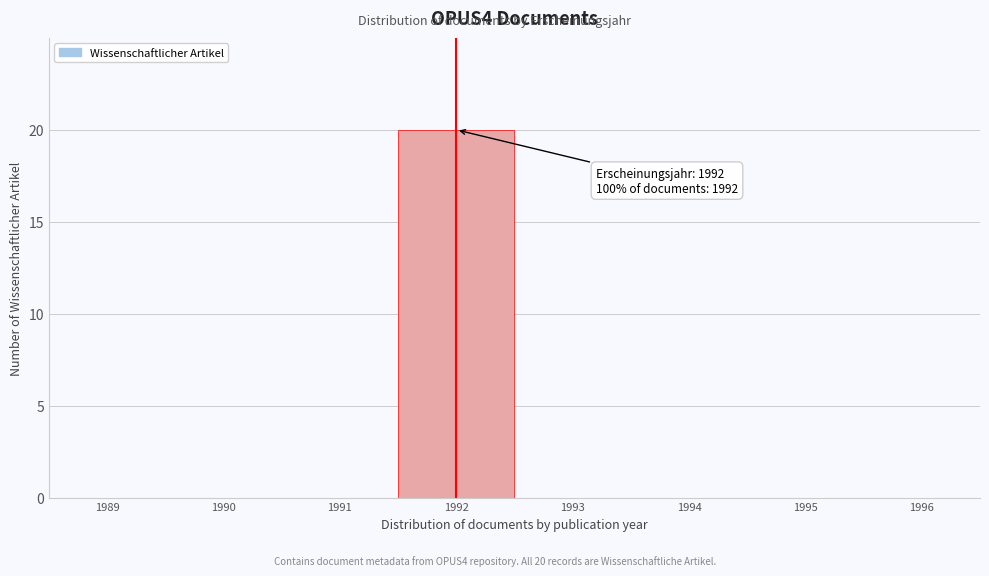

Over which range of the x-axis is the bar tallest?

1991.5 to 1992.5